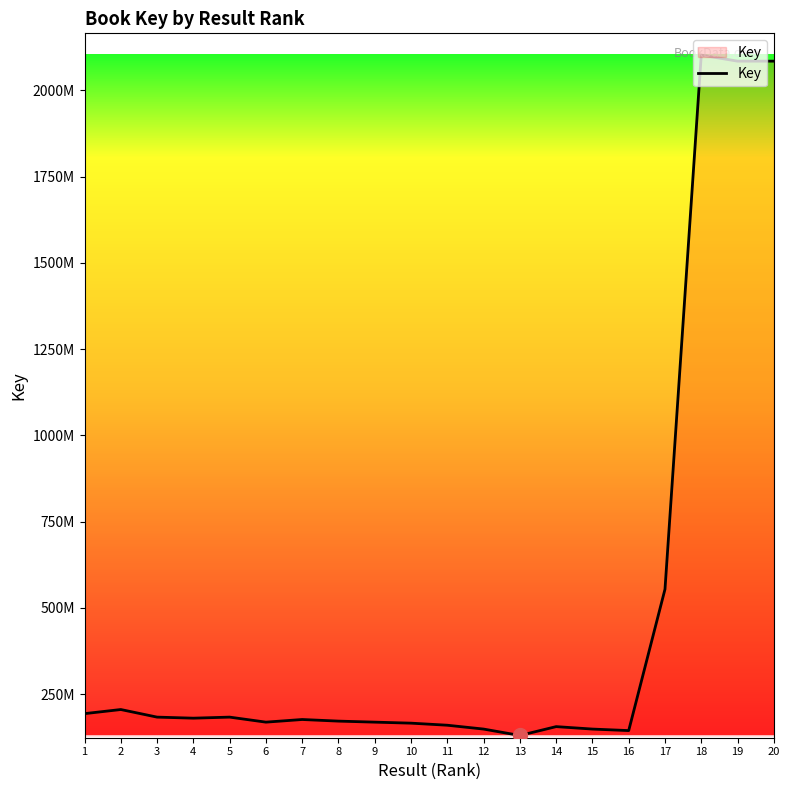

Does the chart have visible grid lines?

No